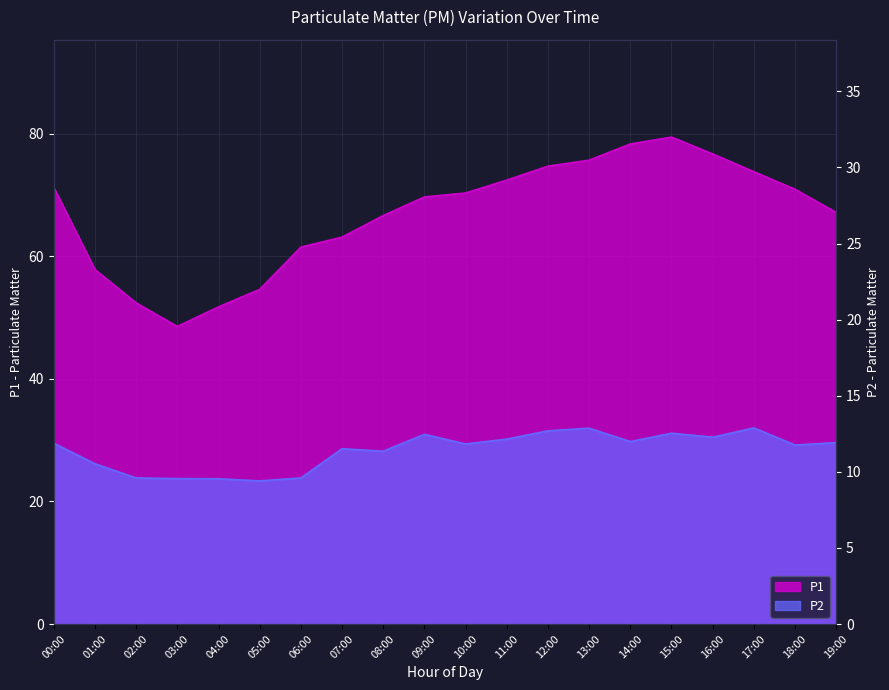

What are all the series names shown in the legend?

P1, P2